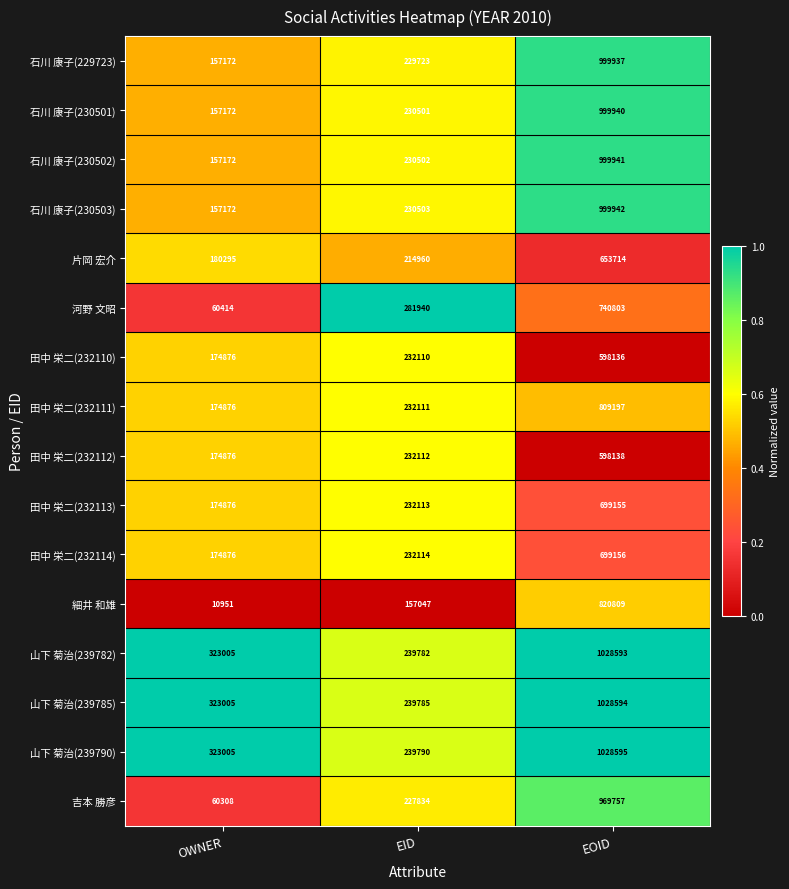

What is the sum of the 山下 菊治(239790) values at EOID and OWNER?

1351600